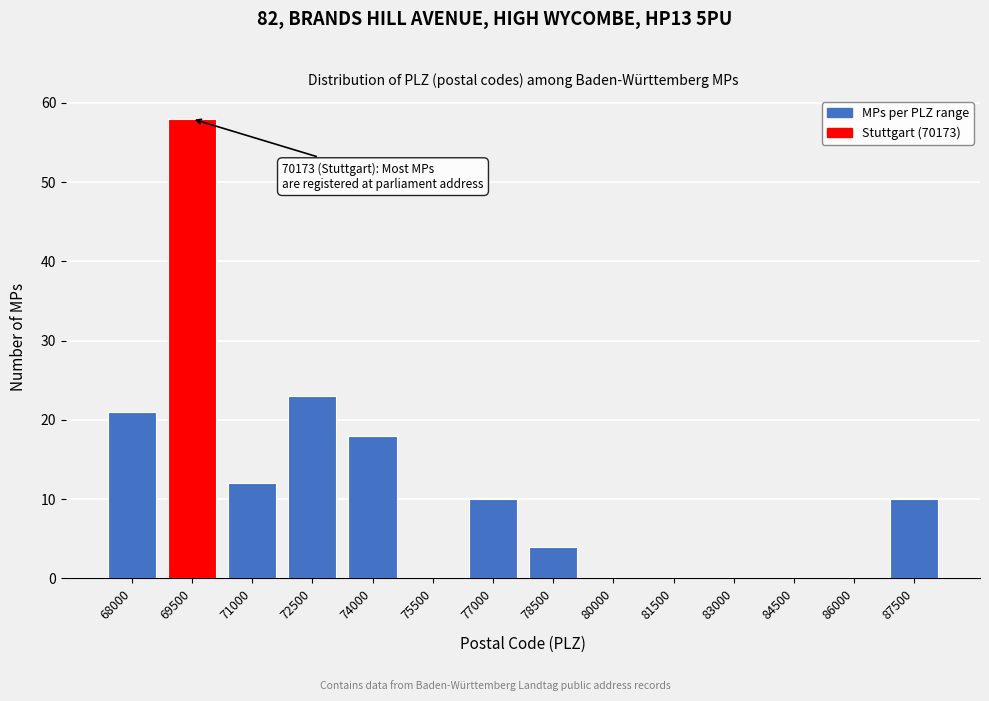

Reading right to left, list all the values displayed in this chart.

87500=10	86000=0	84500=0	83000=0	81500=0	80000=0	78500=4	77000=10	75500=0	74000=18	72500=23	71000=12	69500=58	68000=21